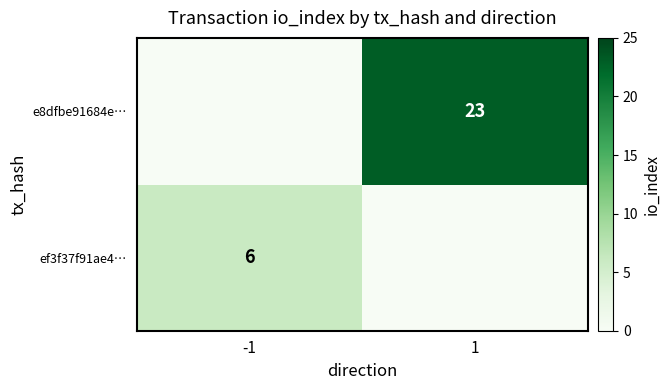

Is it true that ef3f37f91ae4… equals 6 at -1?

True